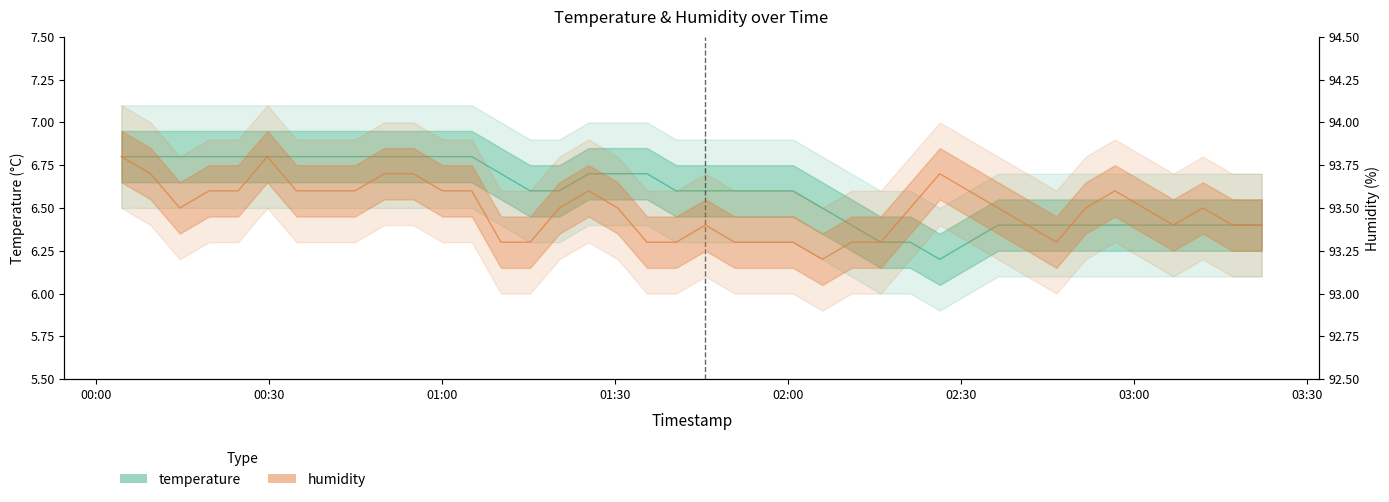

Which has a higher value, 2024-02-21T02:36:24 or 2024-02-21T01:40:34?

2024-02-21T01:40:34